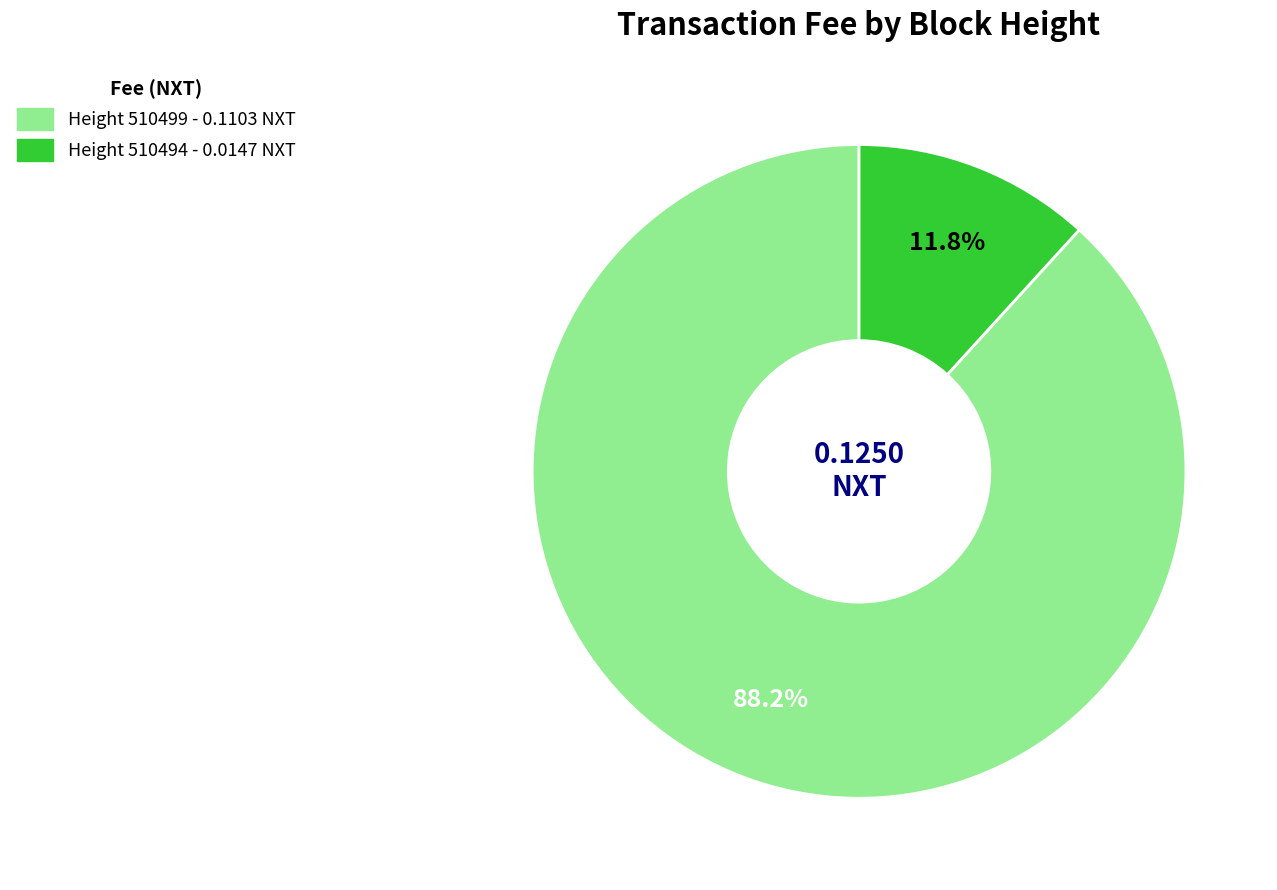

To the nearest percent, what percentage of the pie is Height 510499?

88%